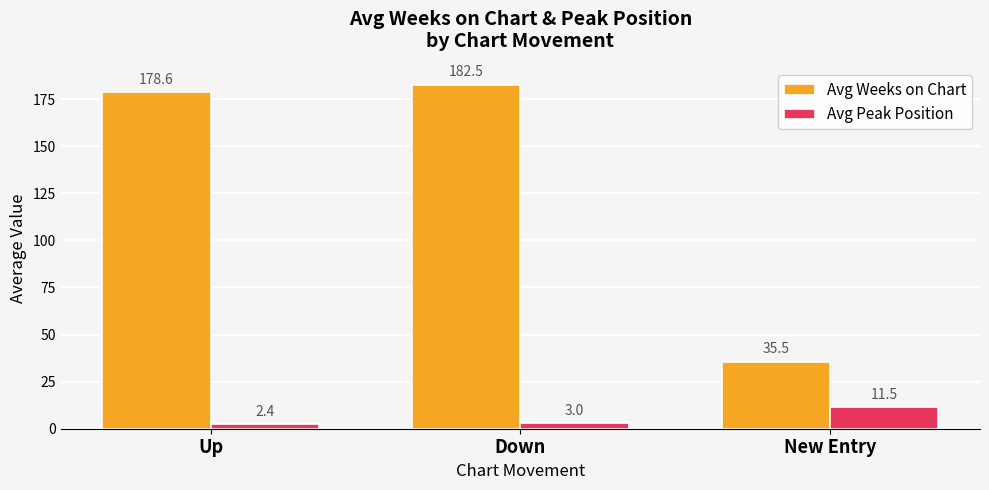

How many bars are there in each group?

2